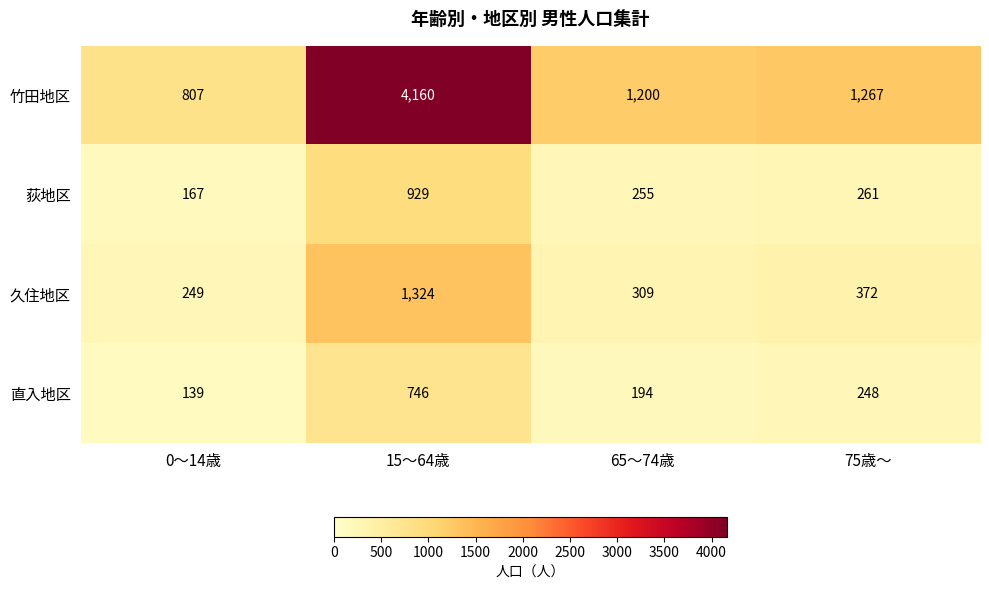

At which category is the sum across all series the highest?

15～64歳